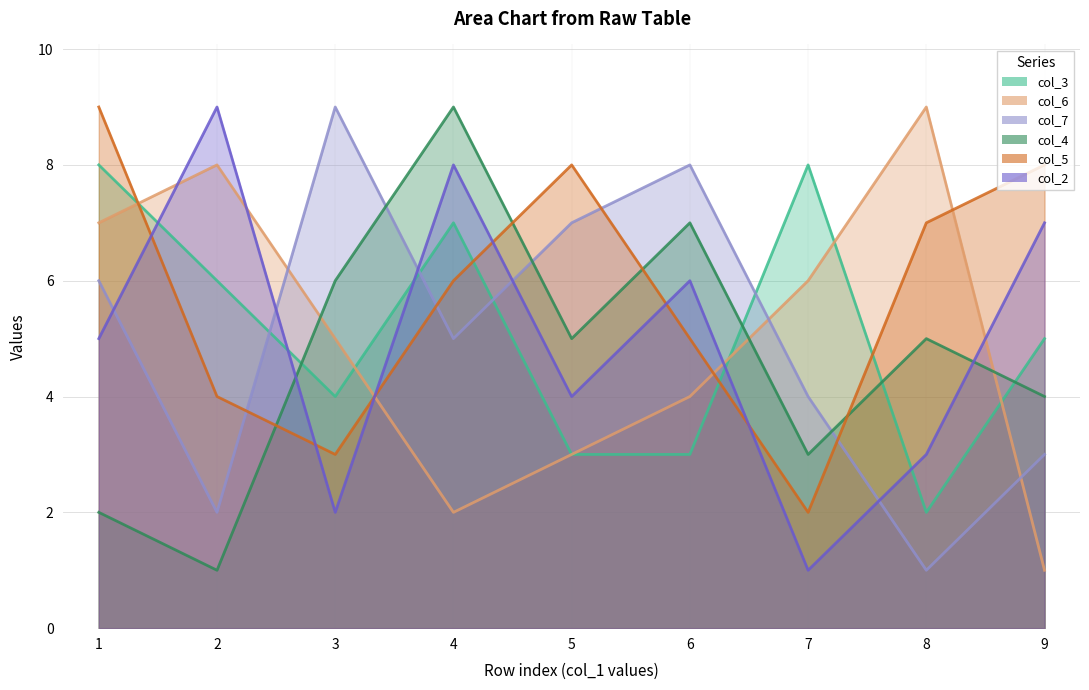

Reading right to left, what are all the values shown in this chart?

col_3: 5	2	8	3	3	7	4	6	8
col_6: 1	9	6	4	3	2	5	8	7
col_7: 3	1	4	8	7	5	9	2	6
col_4: 4	5	3	7	5	9	6	1	2
col_5: 8	7	2	5	8	6	3	4	9
col_2: 7	3	1	6	4	8	2	9	5